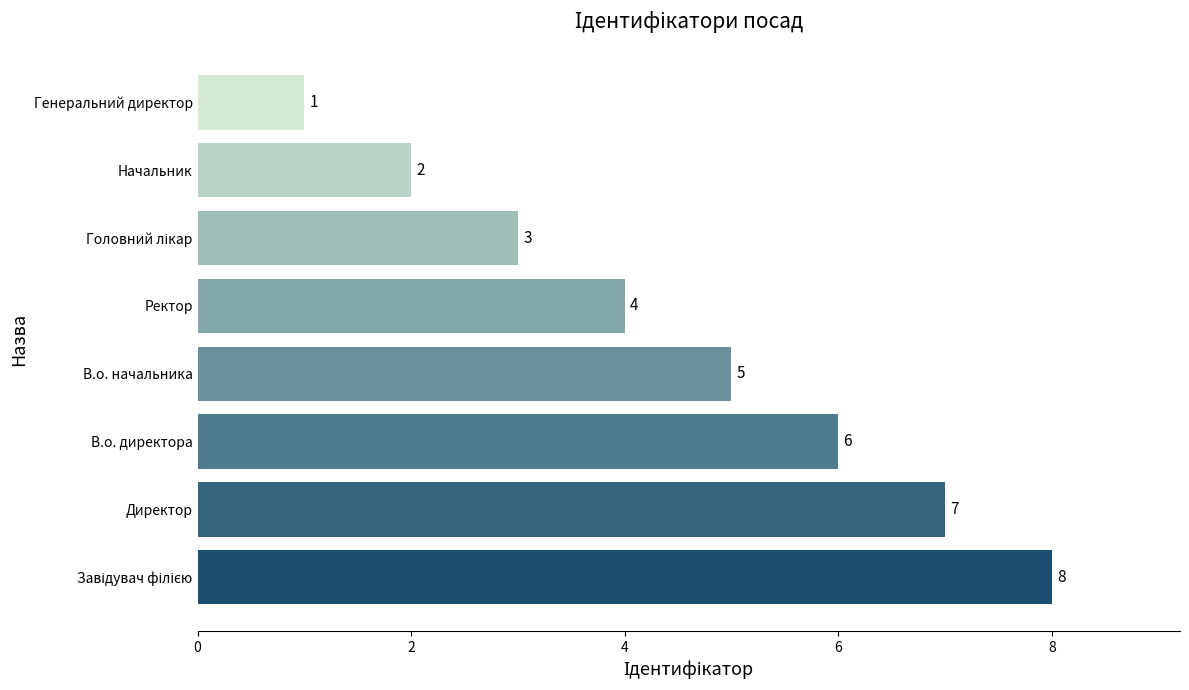

Reading top to bottom, list all the values displayed in this chart.

1	2	3	4	5	6	7	8